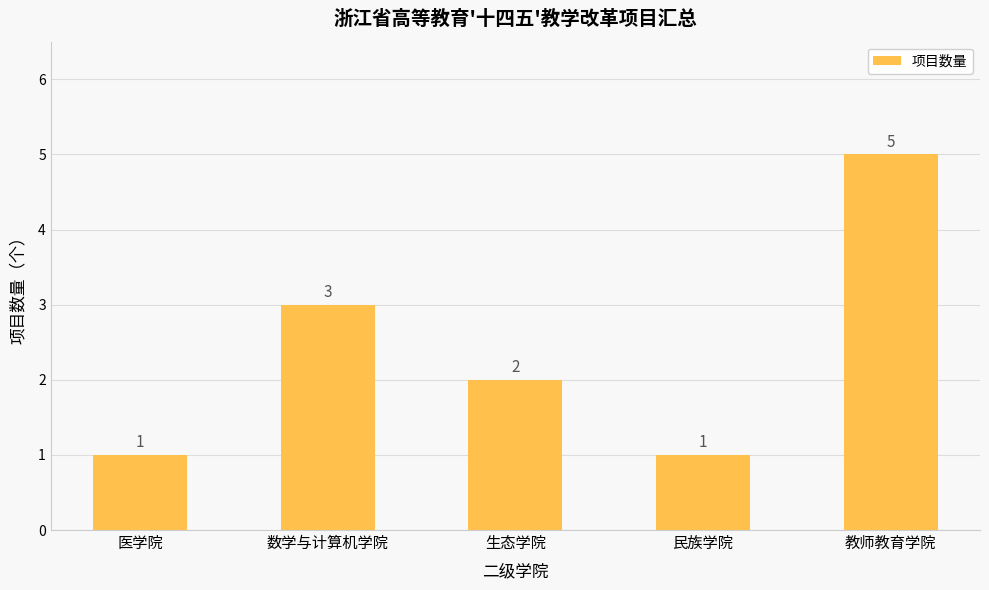

The value at 教师教育学院 is 5. True or false?

True